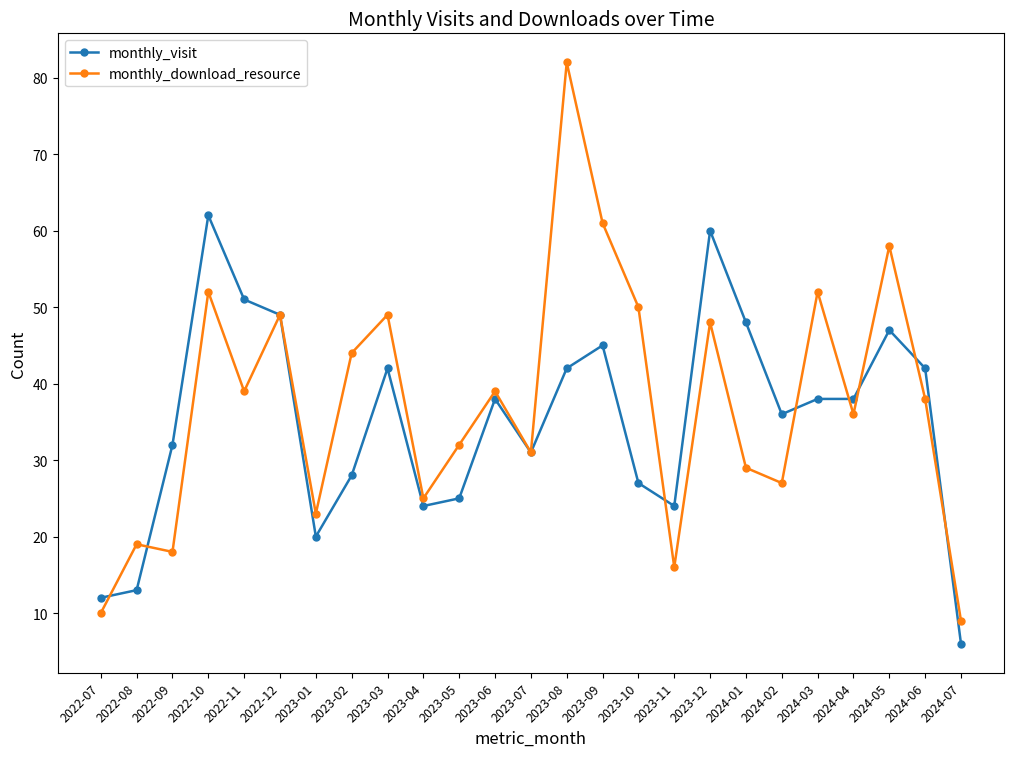

Reading left to right, what are all the values shown in this chart?

monthly_visit: 2022-07=12	2022-08=13	2022-09=32	2022-10=62	2022-11=51	2022-12=49	2023-01=20	2023-02=28	2023-03=42	2023-04=24	2023-05=25	2023-06=38	2023-07=31	2023-08=42	2023-09=45	2023-10=27	2023-11=24	2023-12=60	2024-01=48	2024-02=36	2024-03=38	2024-04=38	2024-05=47	2024-06=42	2024-07=6
monthly_download_resource: 2022-07=10	2022-08=19	2022-09=18	2022-10=52	2022-11=39	2022-12=49	2023-01=23	2023-02=44	2023-03=49	2023-04=25	2023-05=32	2023-06=39	2023-07=31	2023-08=82	2023-09=61	2023-10=50	2023-11=16	2023-12=48	2024-01=29	2024-02=27	2024-03=52	2024-04=36	2024-05=58	2024-06=38	2024-07=9